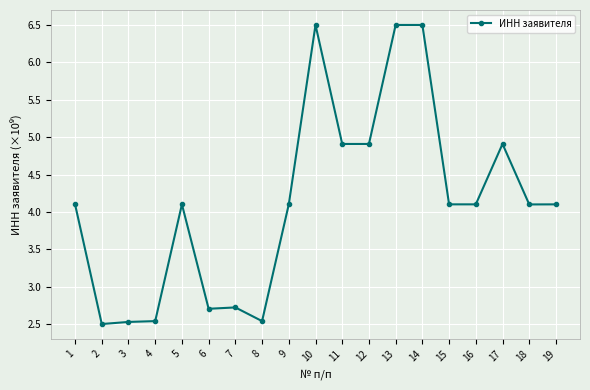

How many data points are above 4?

13